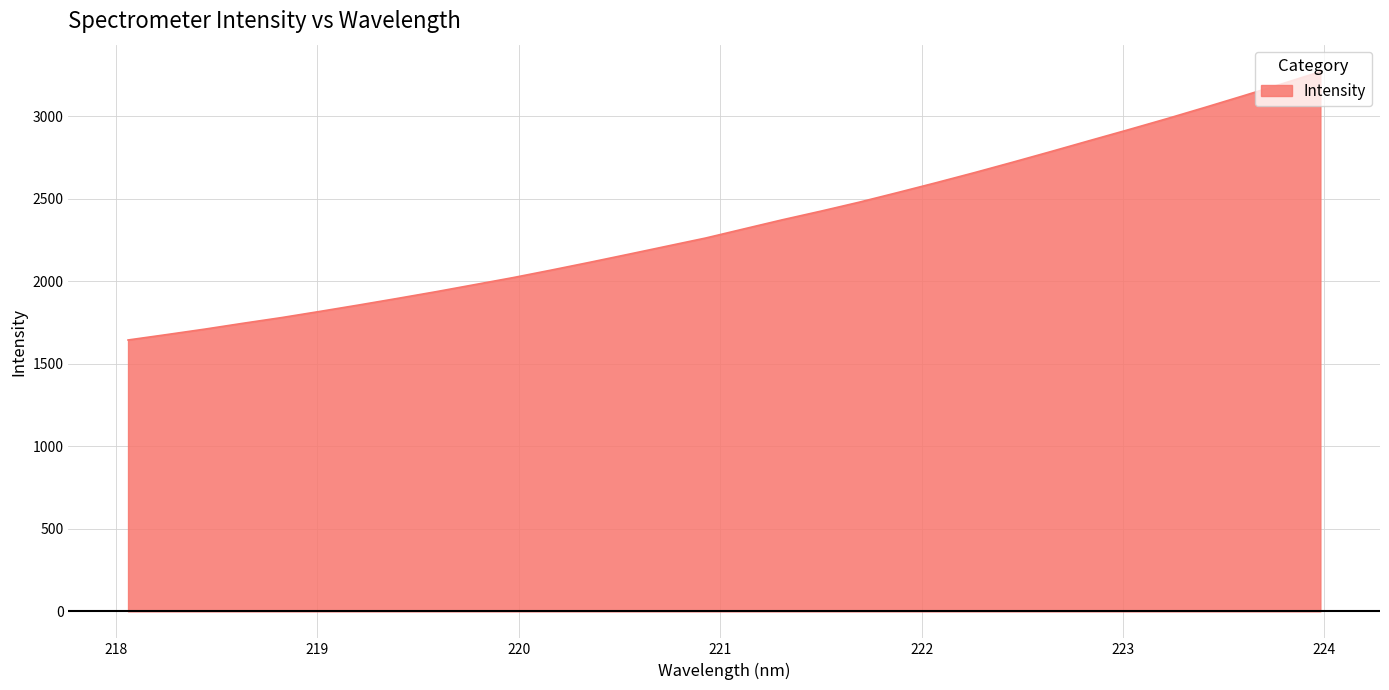

What is the sum of all values?

75158.7